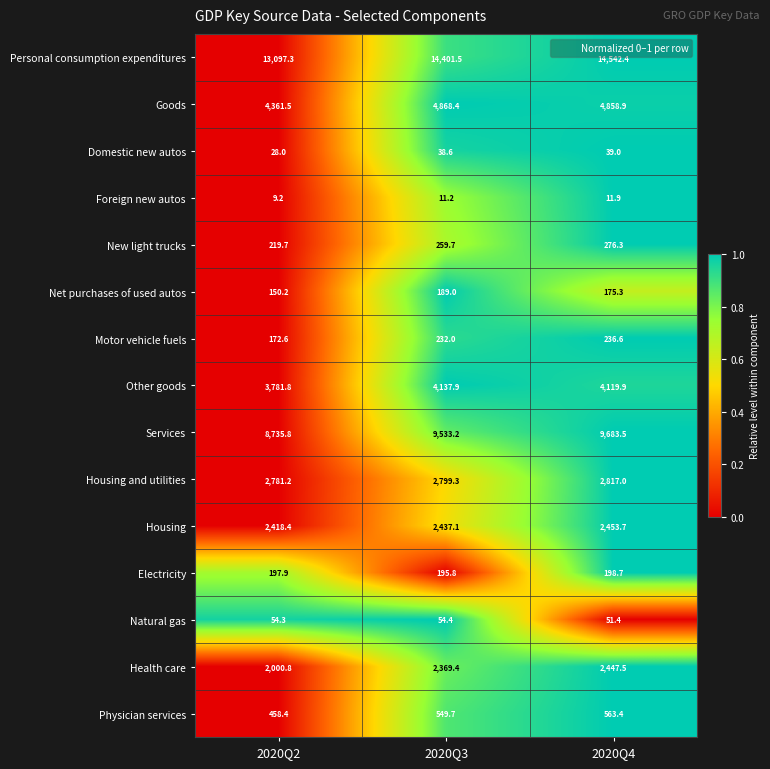

At which label does Health care first exceed 2369?

2020Q3